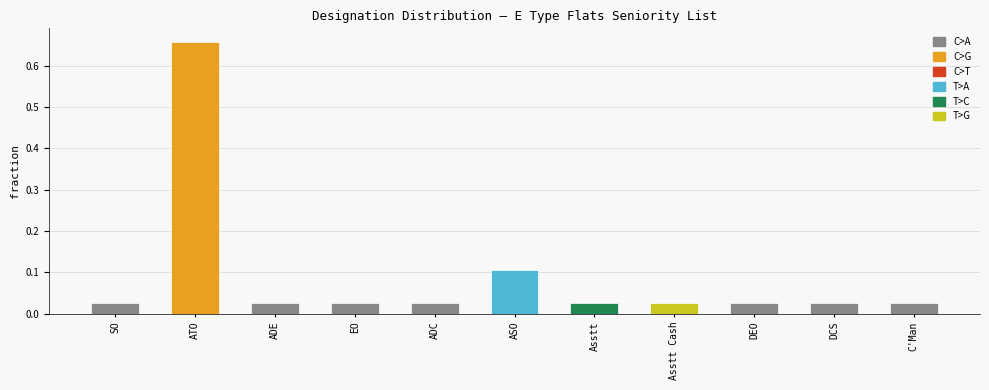

What is the difference between the values at Asstt Cash and ATO?

0.6